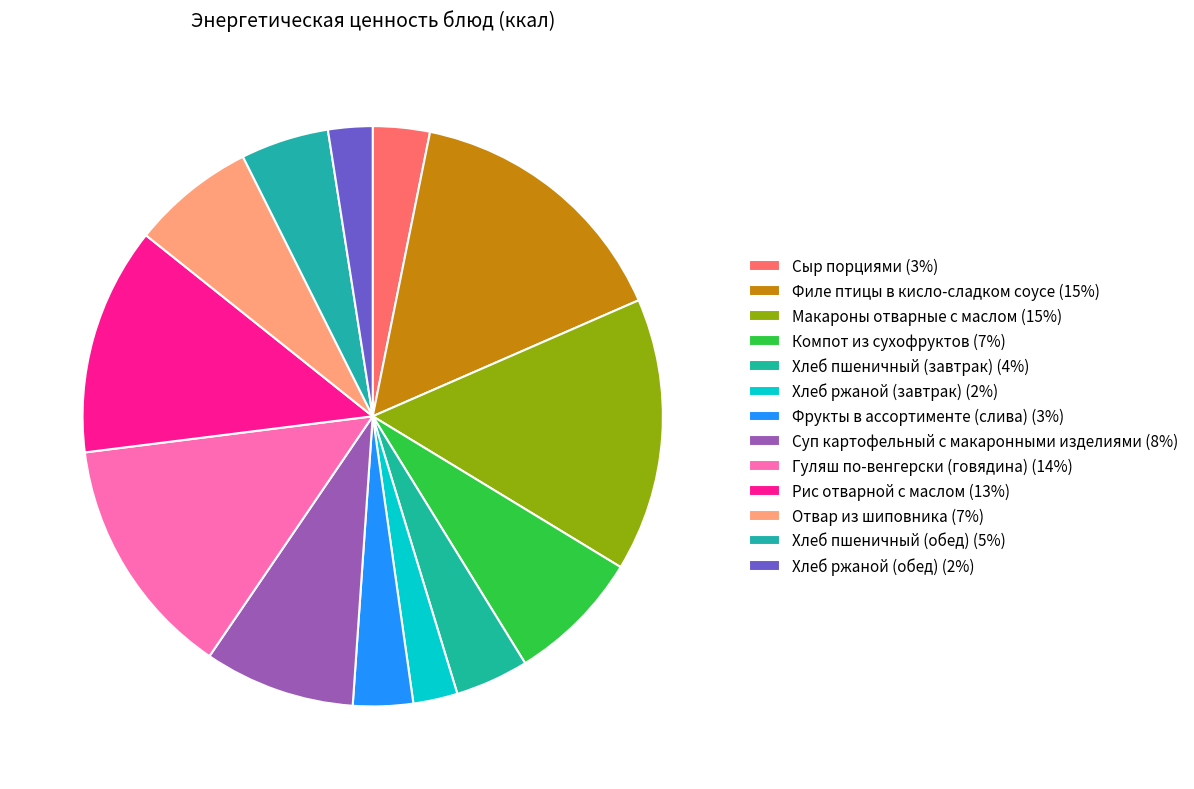

To the nearest percent, what percentage of the pie is Отвар из шиповника?

7%